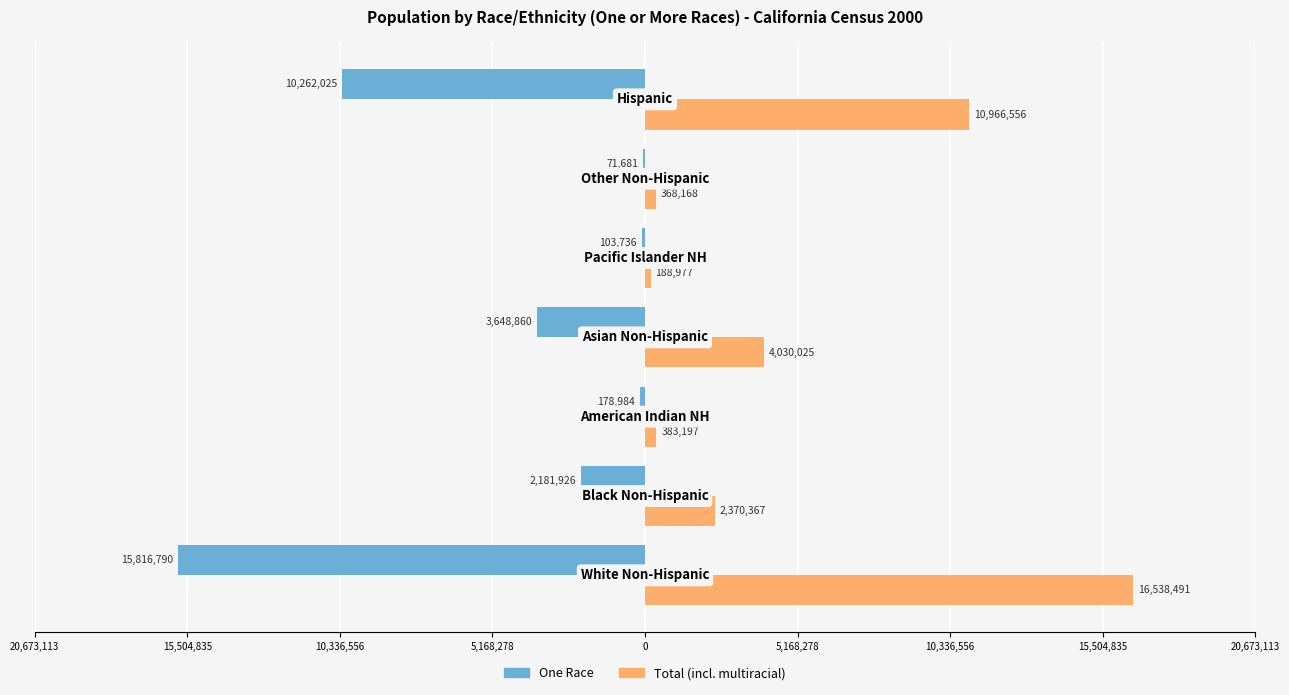

What are all the series names shown in the legend?

One Race, Total (incl. multiracial)